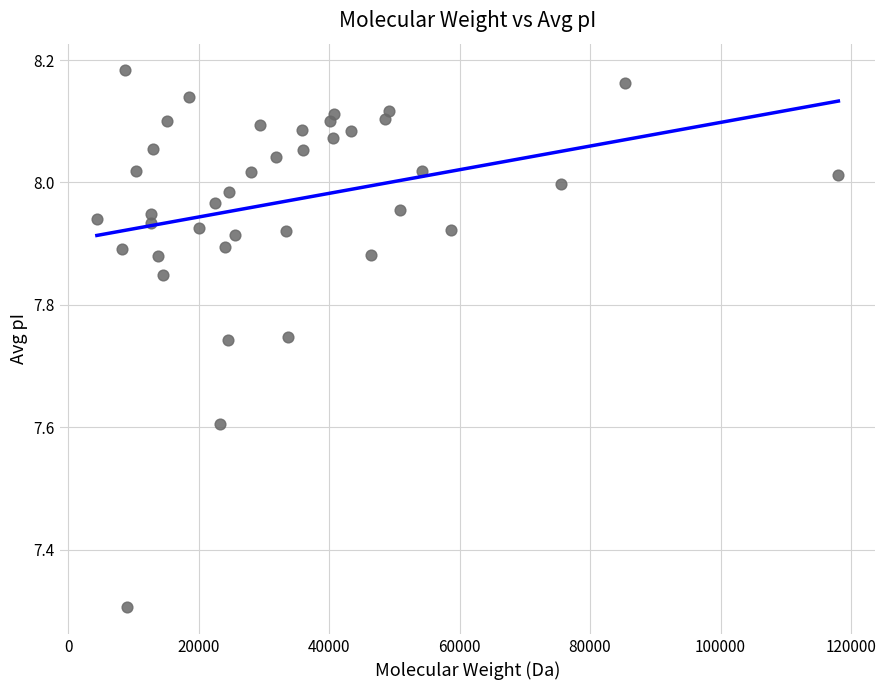

What is the range of X values (max minus min)?

113646.4